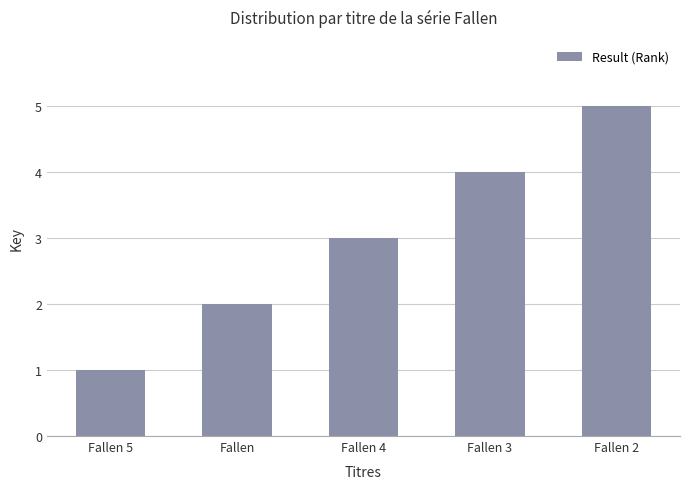

What is the change in value from Fallen 4 to Fallen 2?

+2